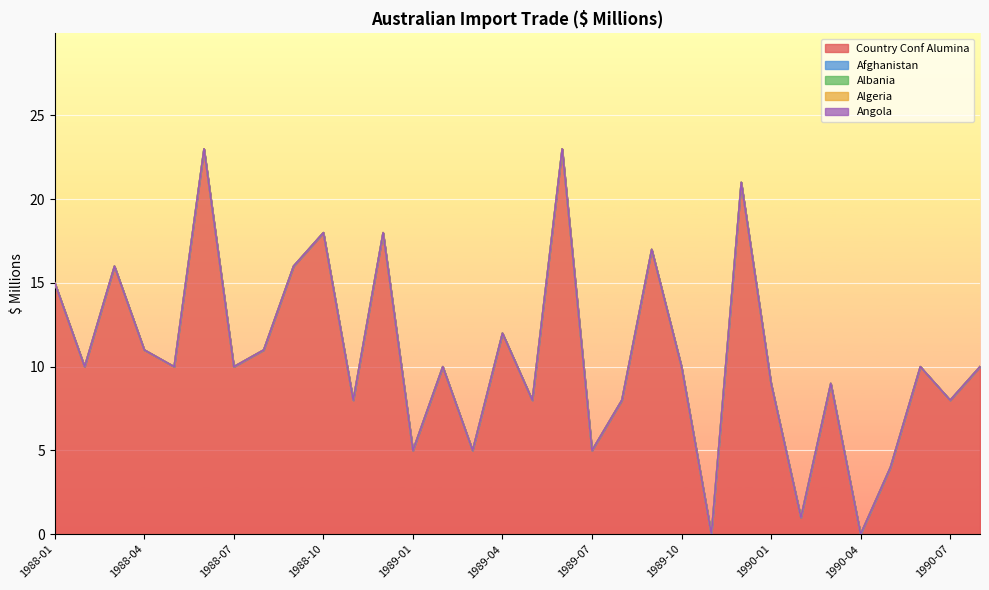

Between 1988-02 and 1989-06, which is larger?

1989-06